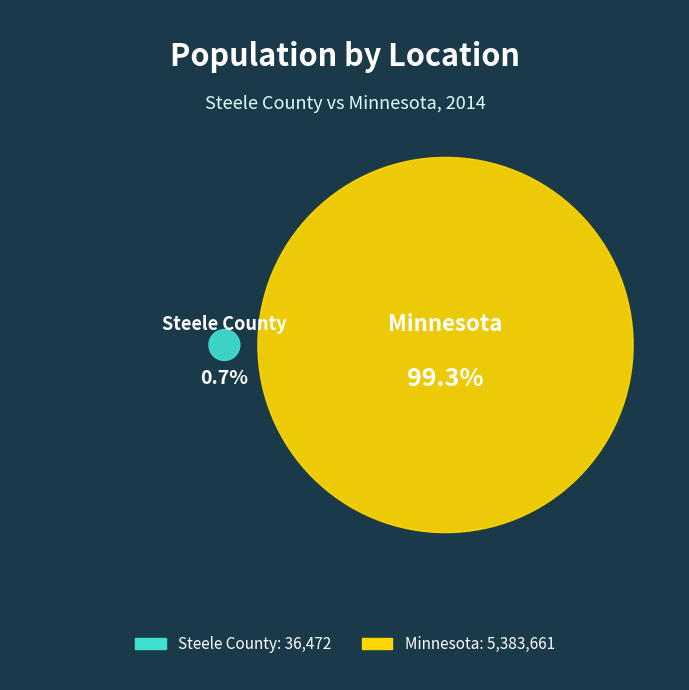

To the nearest percent, what is the combined percentage of Minnesota and Steele County?

100%